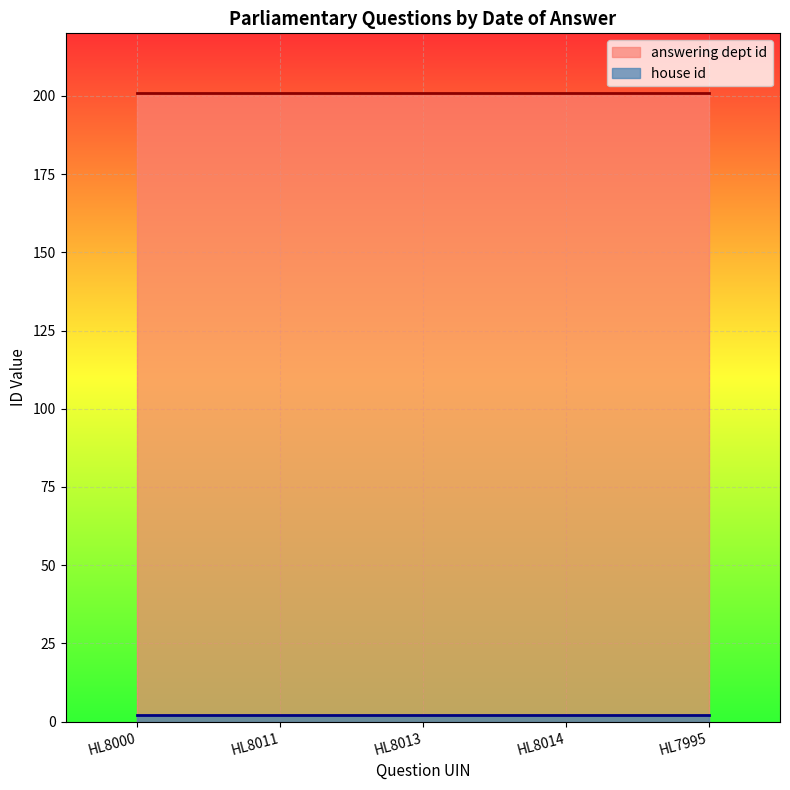

Which series has the largest total across all categories?

answering dept id